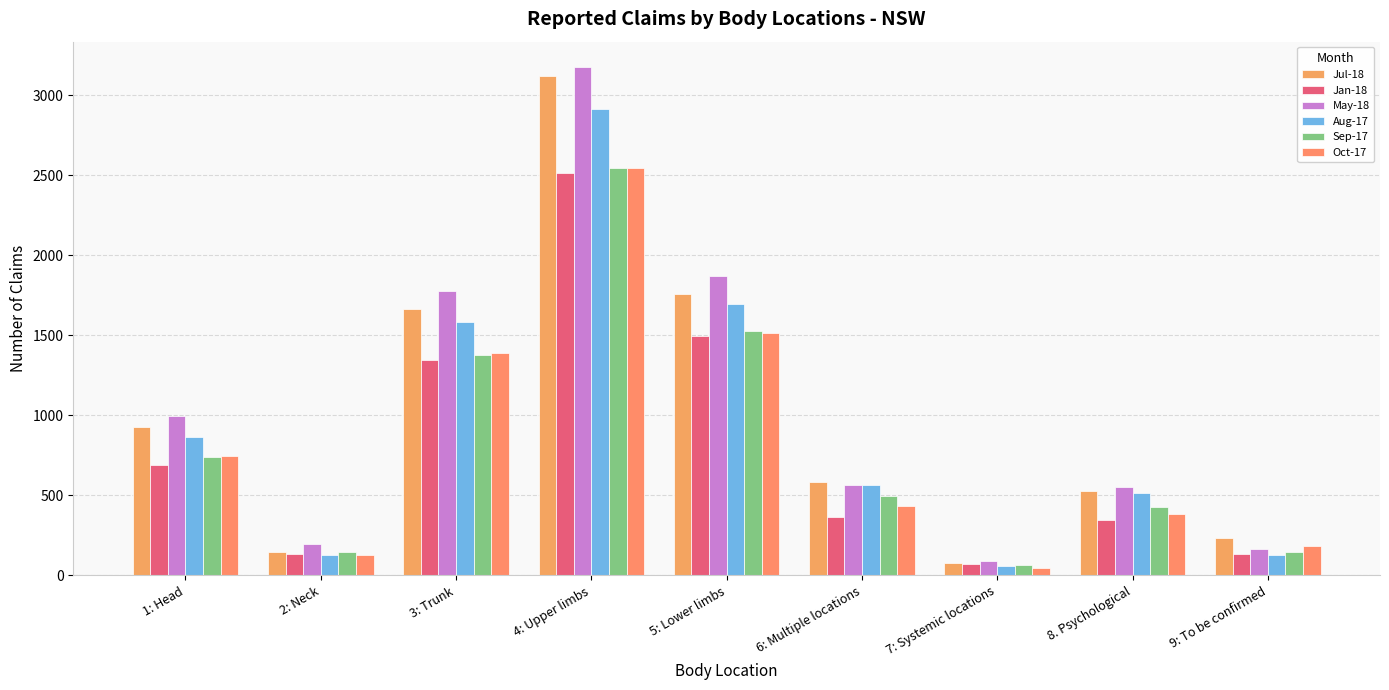

At which category is the sum across all series the highest?

4: Upper limbs